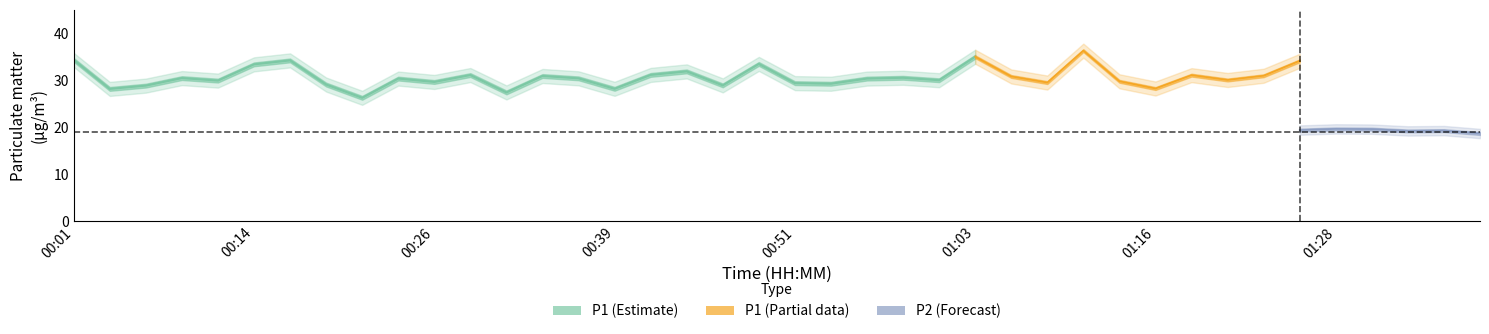

What is the approximate value of P1 at 01:18?

31.1